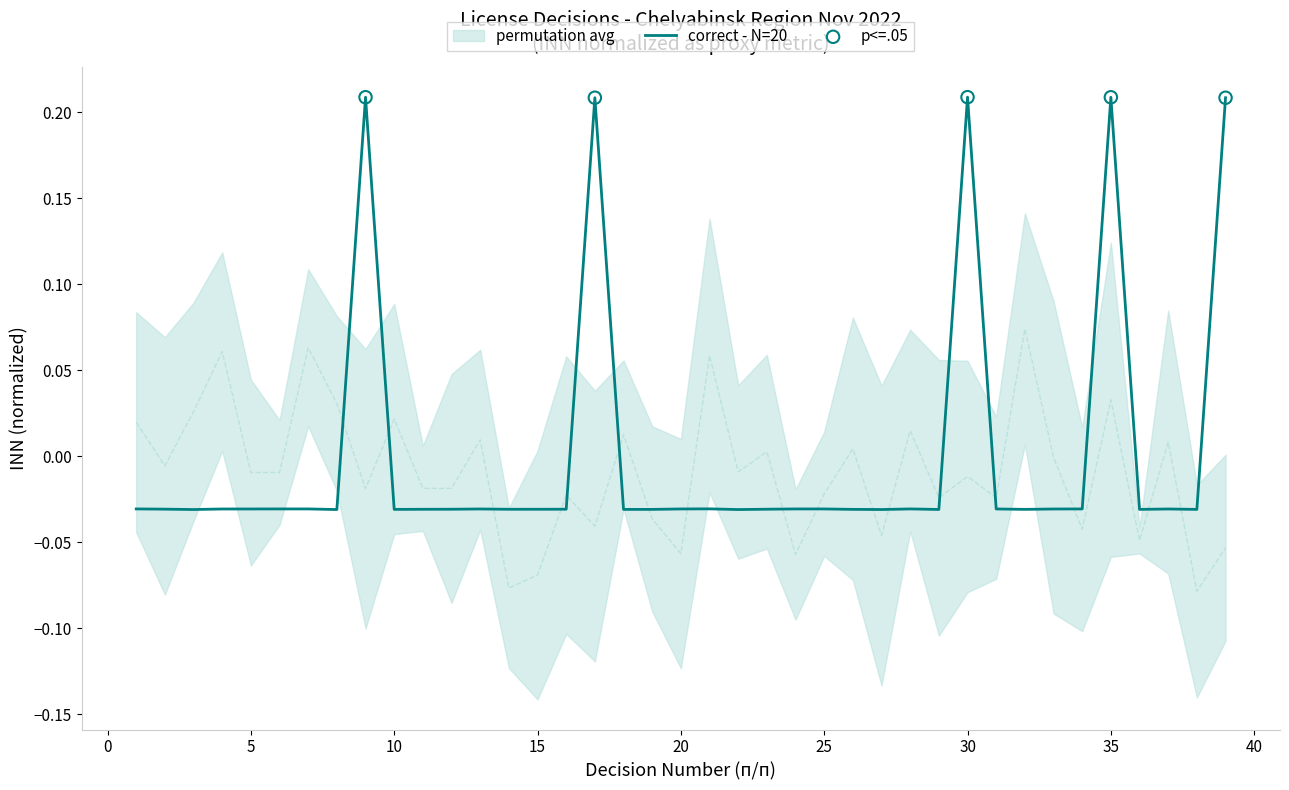

Which has a higher value, 36 or 39?

39